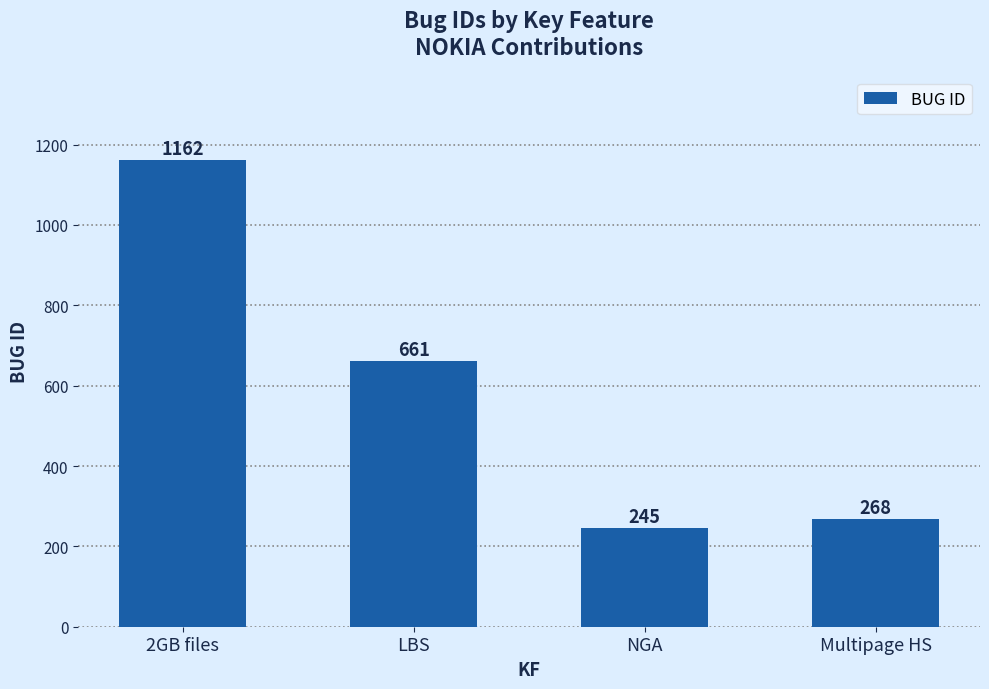

What is the minimum value shown in the chart?

245